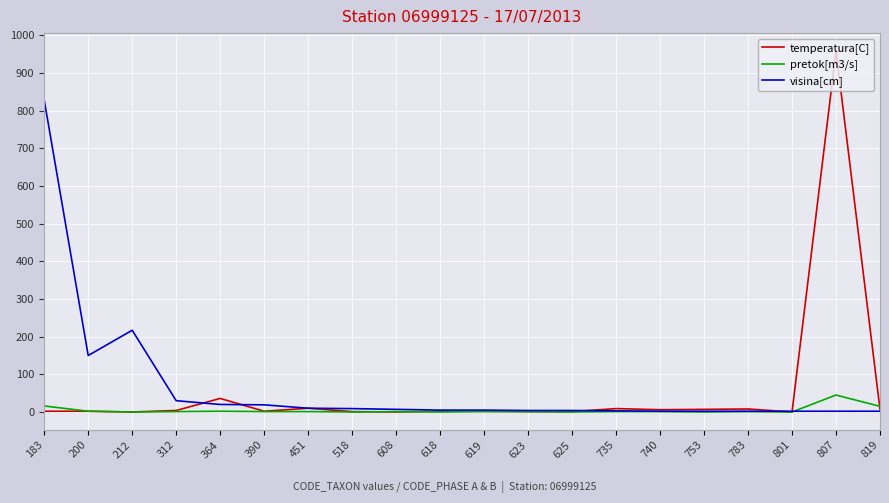

Count the number of data series in this chart.

3